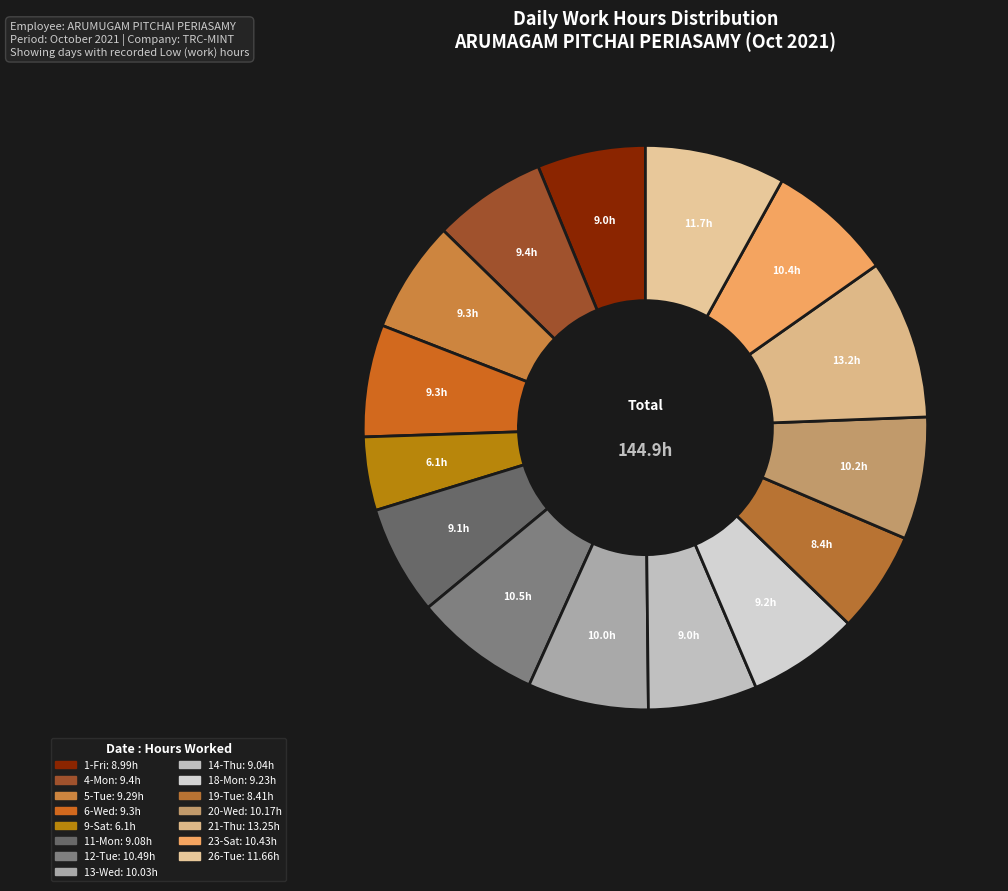

Between 4-Mon and 26-Tue, which is larger?

26-Tue